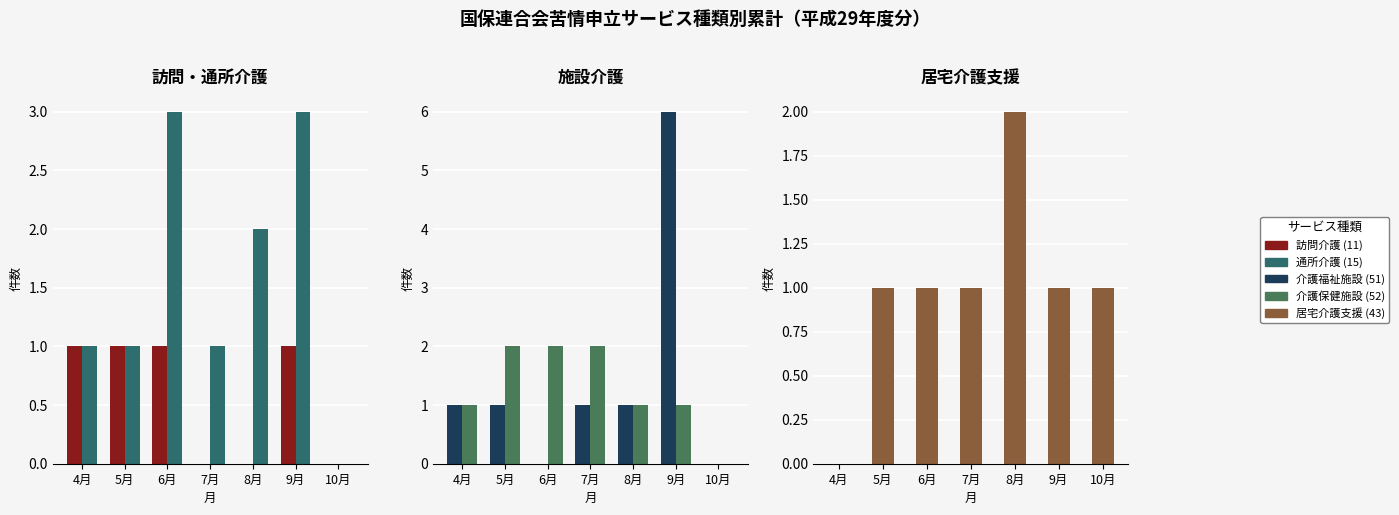

Which category has the highest value in the 介護保健施設 (52) series?

5月